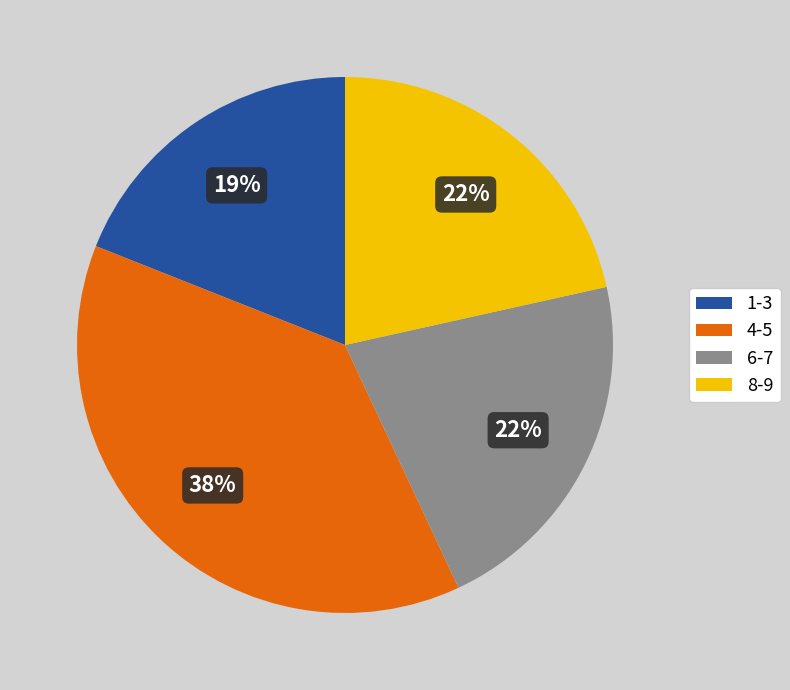

To the nearest percent, what is the difference between the largest and smallest slice percentages?

19%